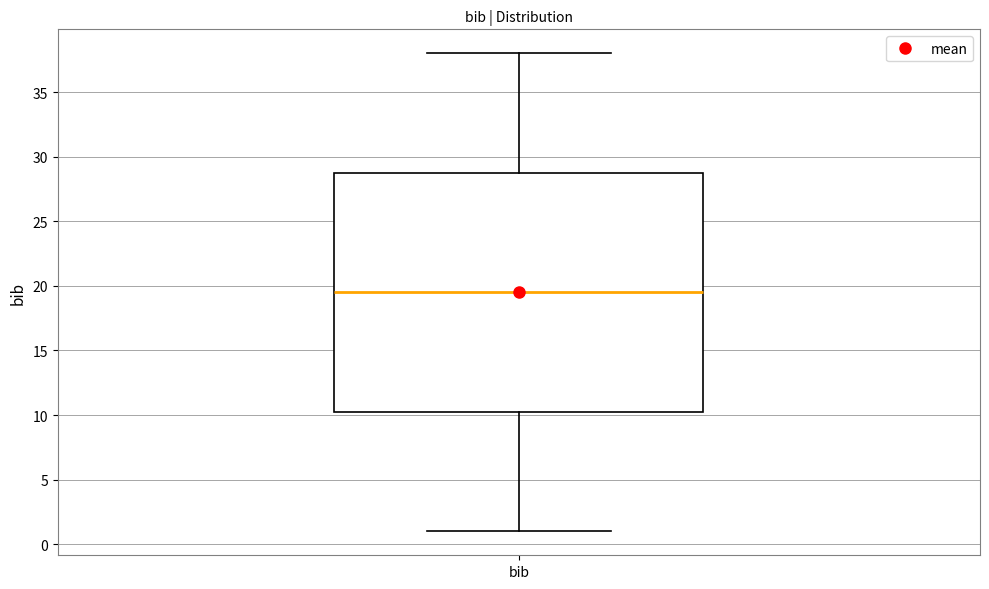

Read this box plot against the y-axis: the position of the median line, the range covered by the box, and the ends of both whiskers. The values are not printed on the chart, so give them approximately, as read against the axis.

median 19.5, box 10.5 to 29.0, whiskers 1.0 to 38.0